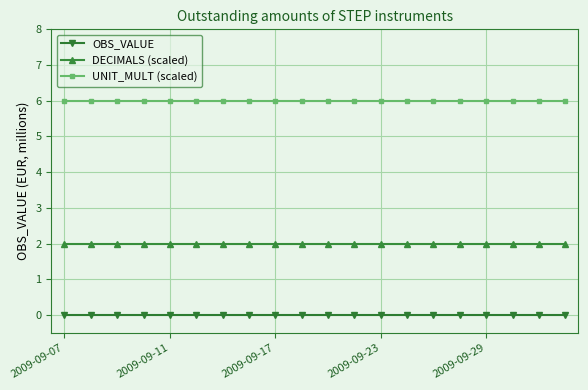

True or false: OBS_VALUE and DECIMALS (scaled) intersect in this chart.

False